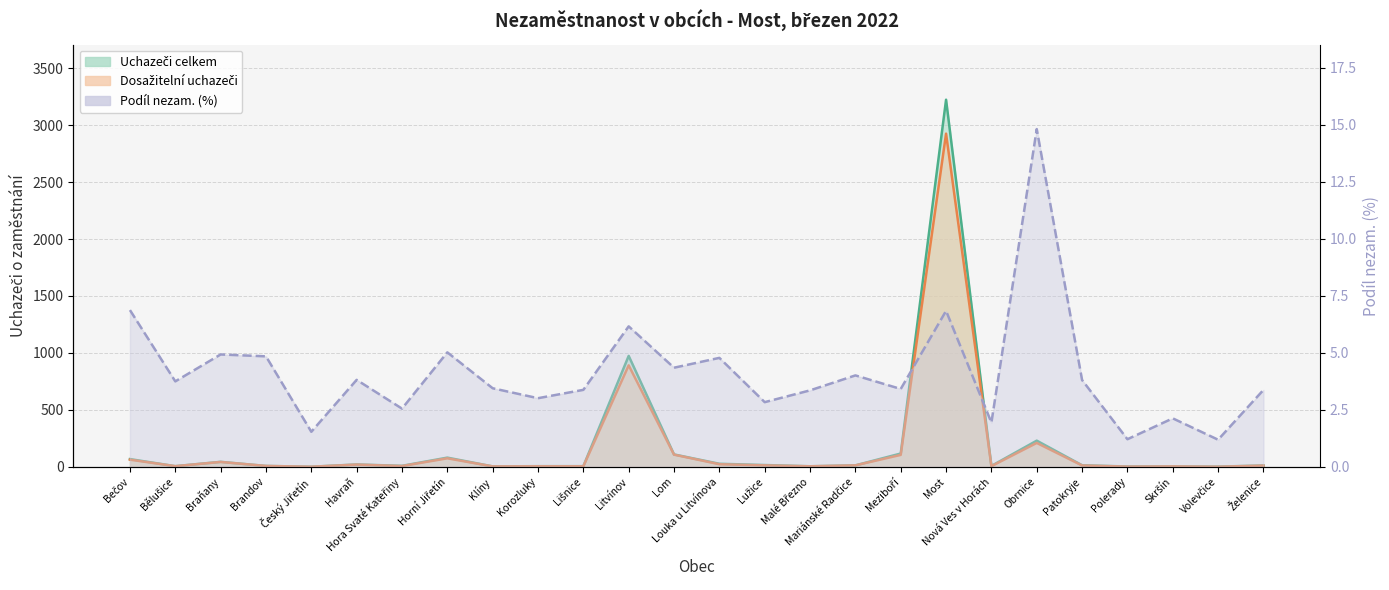

At which label does Podíl nezam. (%) reach its minimum?

Volevčice